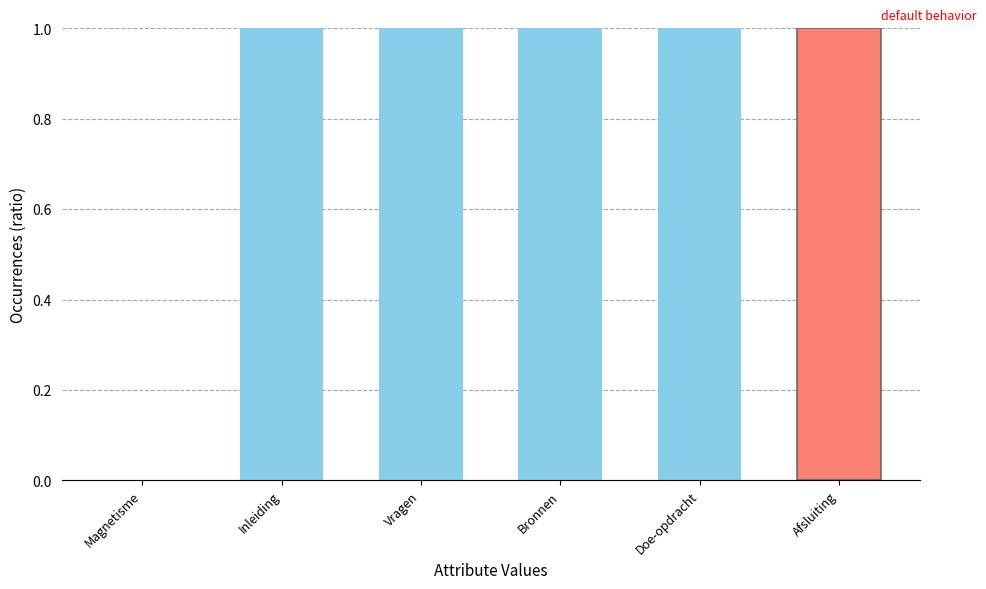

What is the change in value from Magnetisme to Bronnen?

+1.0